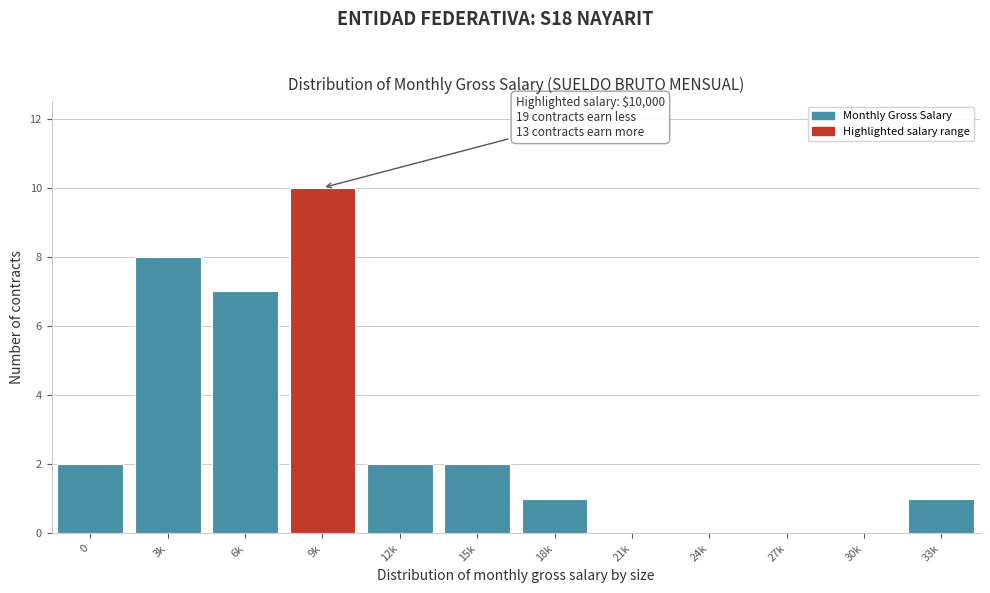

Reading left to right, list all the values displayed in this chart.

0=2	3k=8	6k=7	9k=10	12k=2	15k=2	18k=1	21k=0	24k=0	27k=0	30k=0	33k=1